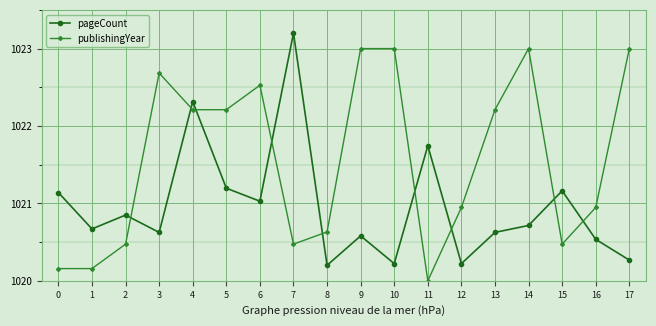

What is the difference between the highest and lowest values at 13?

1.6